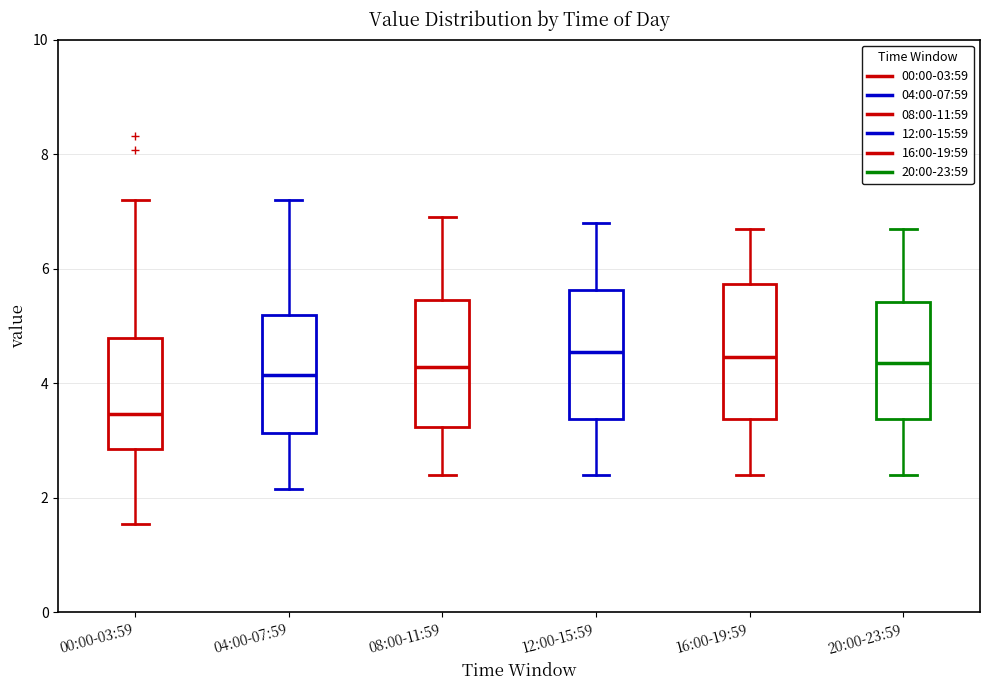

Reading left to right, transcribe this box plot: for each box, give where its median line is, the range the box spans, and where its two whiskers end, as read against the y-axis. The values are not printed on the chart, so give them approximately, as read against the axis.

00:00-03:59: median 3.4, box 2.8 to 4.8, whiskers 1.6 to 7.2
04:00-07:59: median 4.2, box 3.2 to 5.2, whiskers 2.2 to 7.2
08:00-11:59: median 4.2, box 3.2 to 5.4, whiskers 2.4 to 7.0
12:00-15:59: median 4.6, box 3.4 to 5.6, whiskers 2.4 to 6.8
16:00-19:59: median 4.4, box 3.4 to 5.8, whiskers 2.4 to 6.8
20:00-23:59: median 4.4, box 3.4 to 5.4, whiskers 2.4 to 6.8